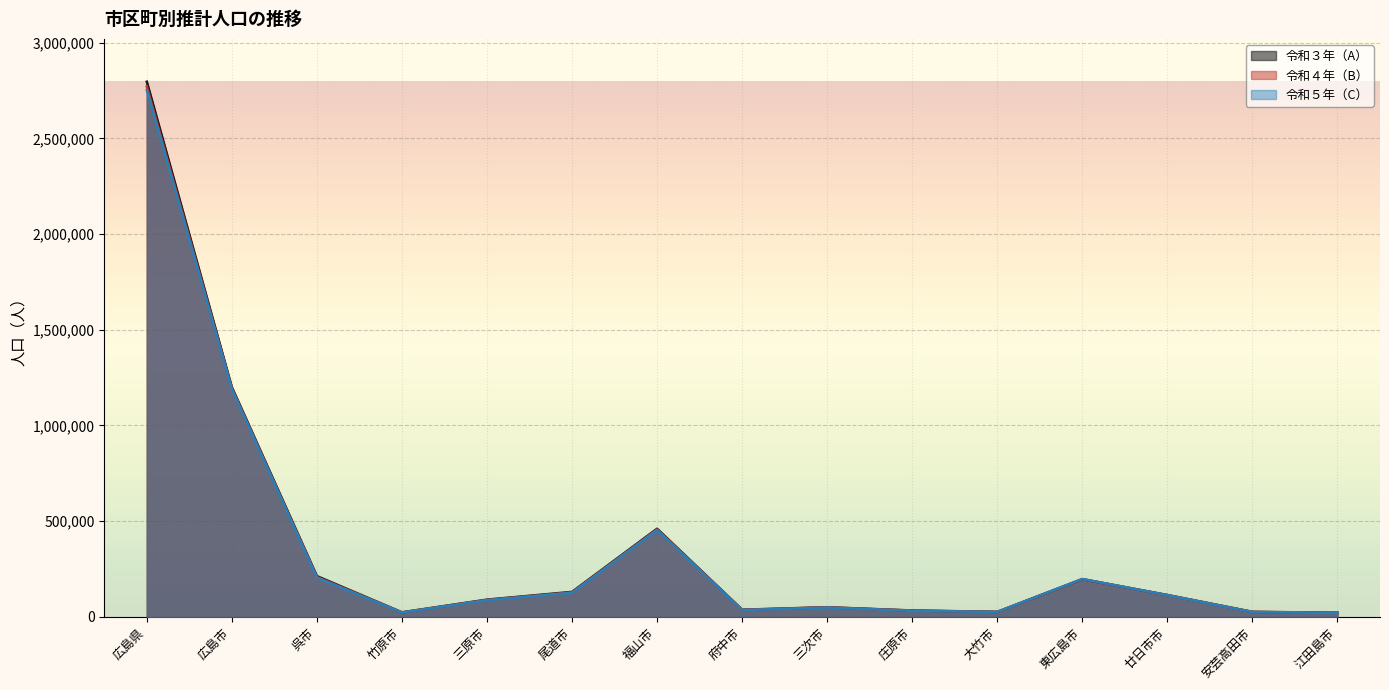

What position from the left is 呉市?

3